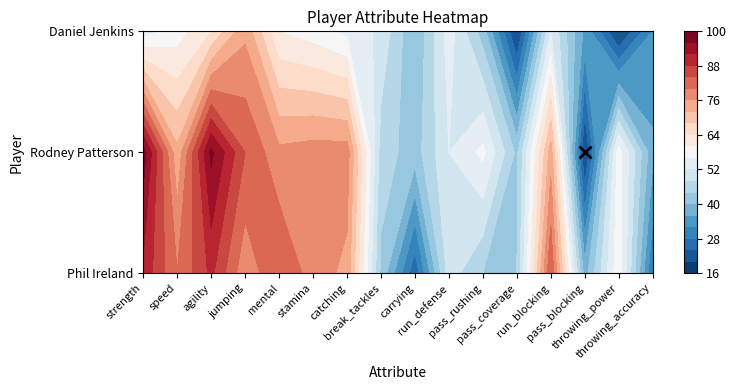

How many data points in Daniel Jenkins are above 54?

6